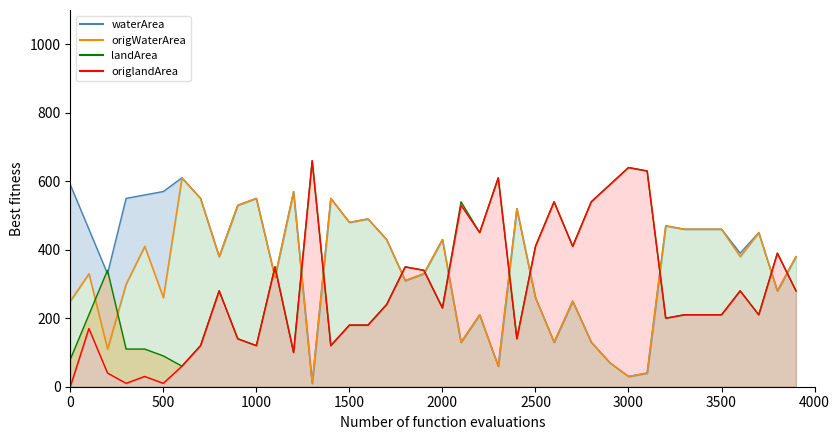

Which series has the largest total across all categories?

waterArea_line